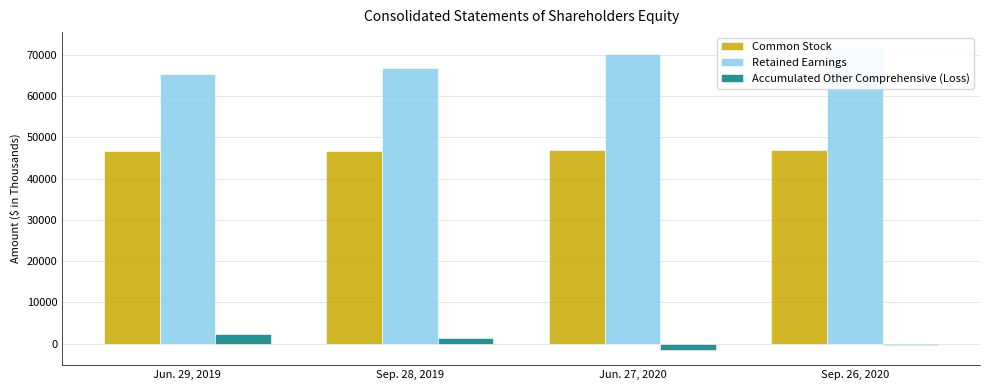

Between Jun. 27, 2020 and Sep. 26, 2020, which series saw the biggest shift?

Retained Earnings